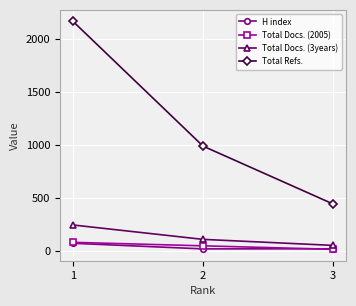

Between 1 and 3, which series saw the biggest shift?

Total Refs.